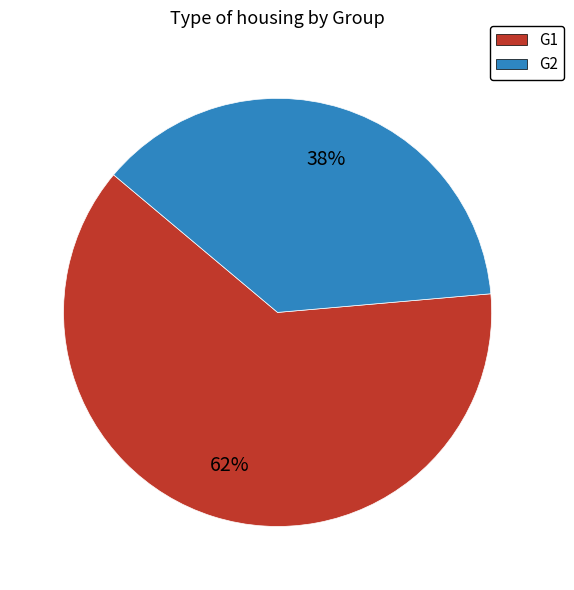

Rank the categories by value from highest to lowest.

G1, G2